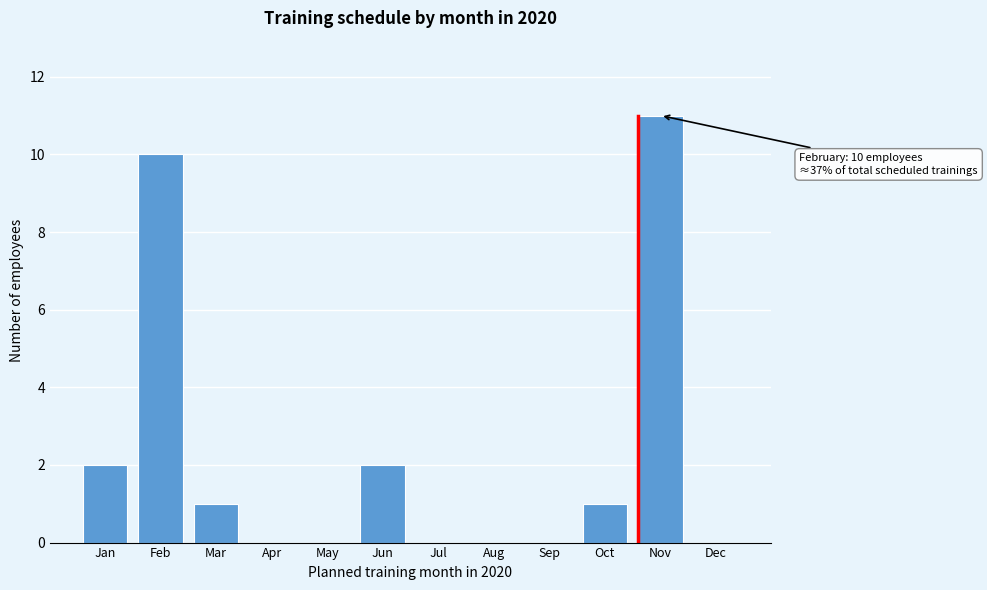

Reading left to right, extract all data points from this chart.

Jan=2	Feb=10	Mar=1	Apr=0	May=0	Jun=2	Jul=0	Aug=0	Sep=0	Oct=1	Nov=11	Dec=0